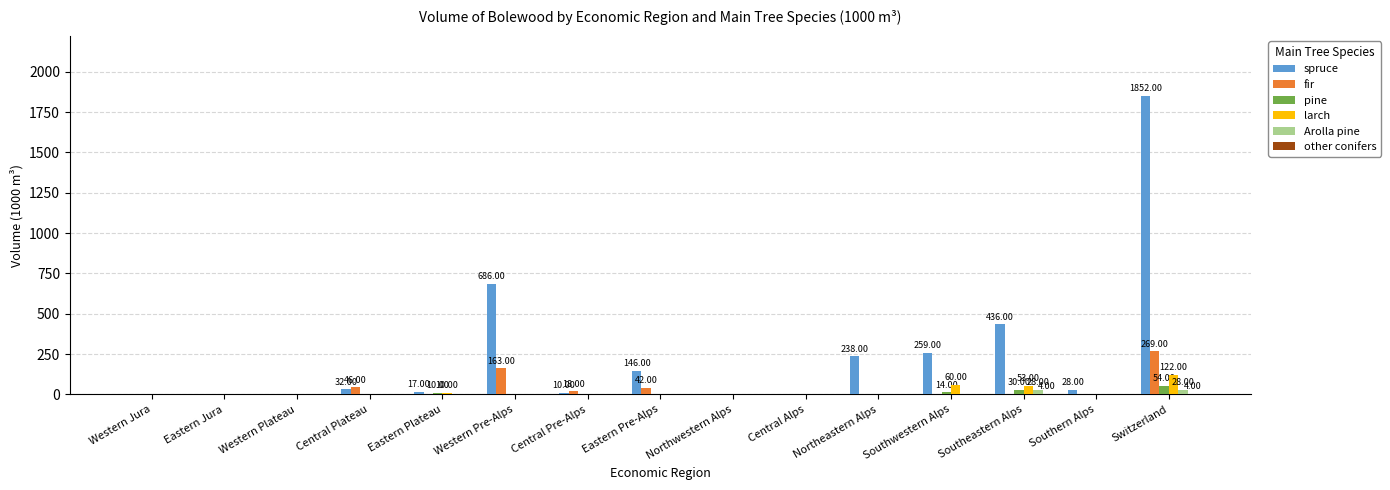

What is the sum of all pine values?

108